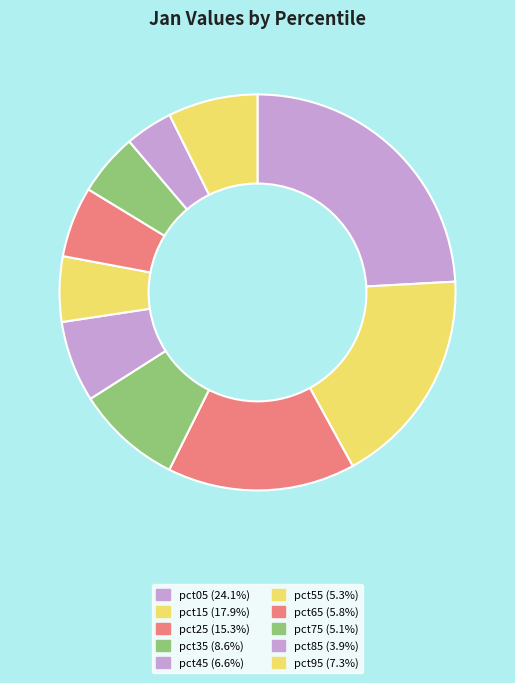

Is pct45 the majority of the pie?

No